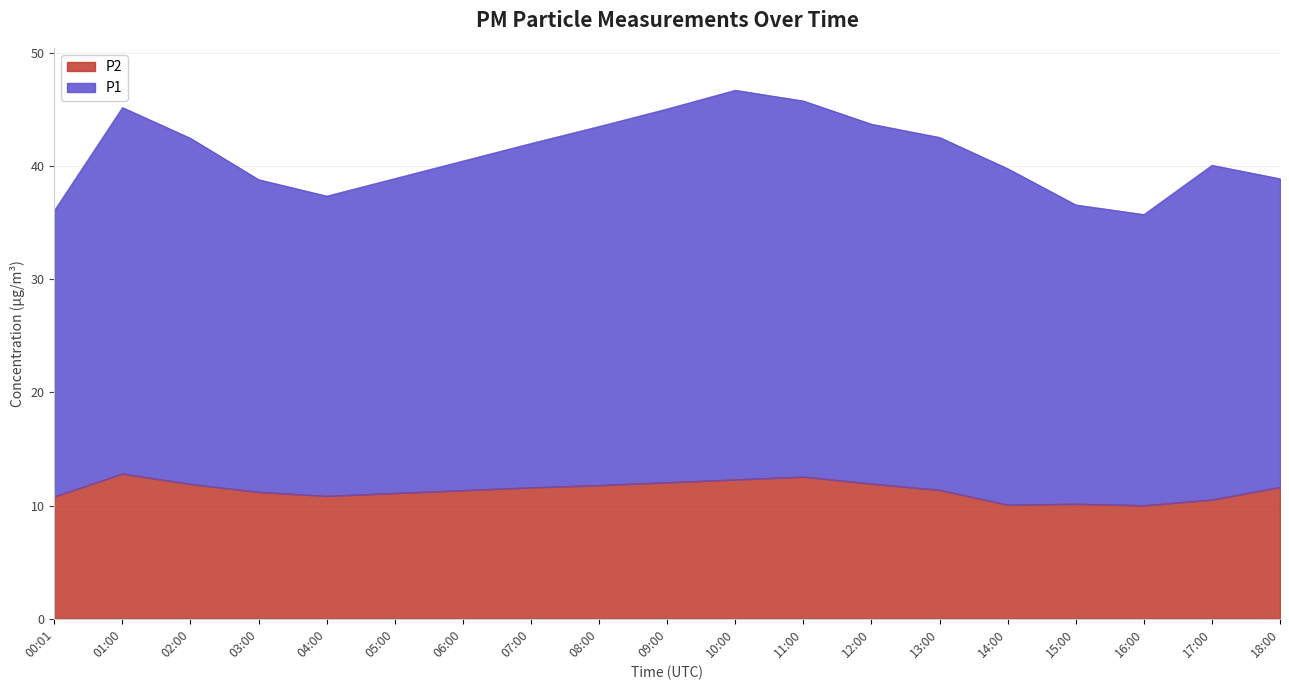

At which category does P2 reach its first local valley?

04:00